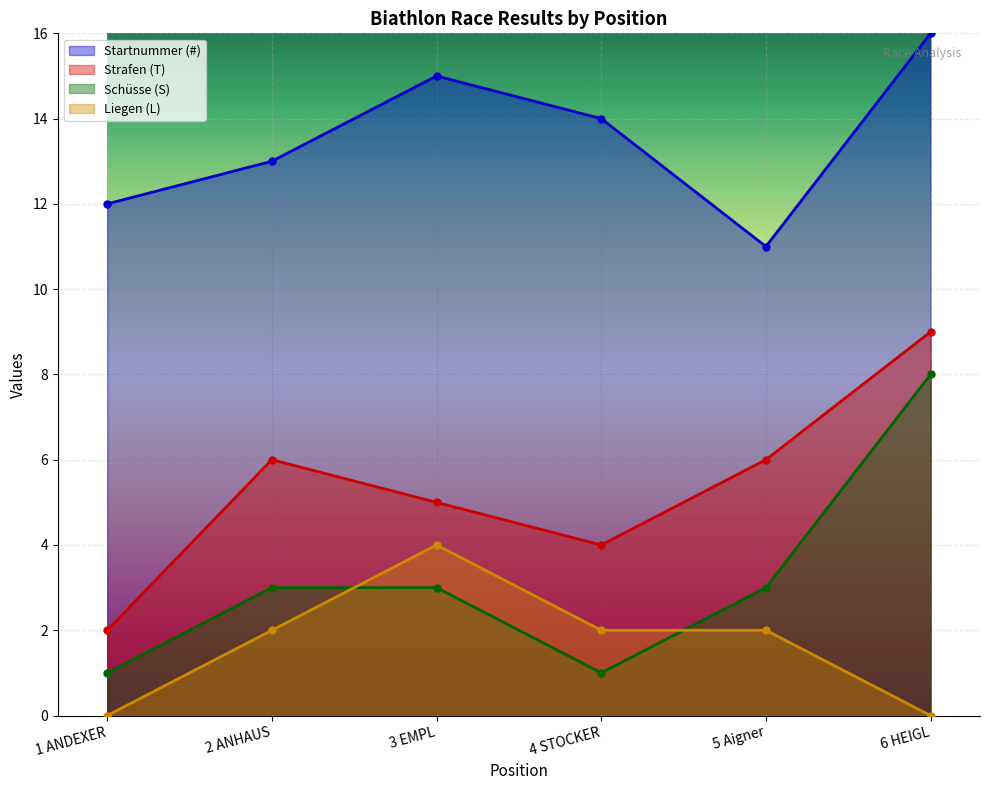

Count the number of categories in the chart.

6